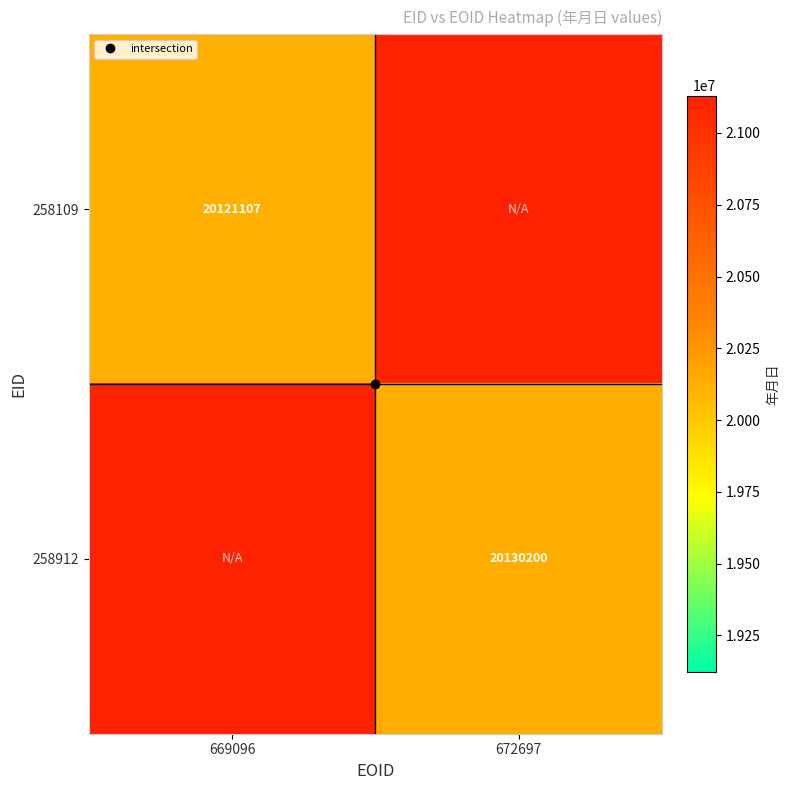

Which has a higher value, 672697 or 669096?

669096